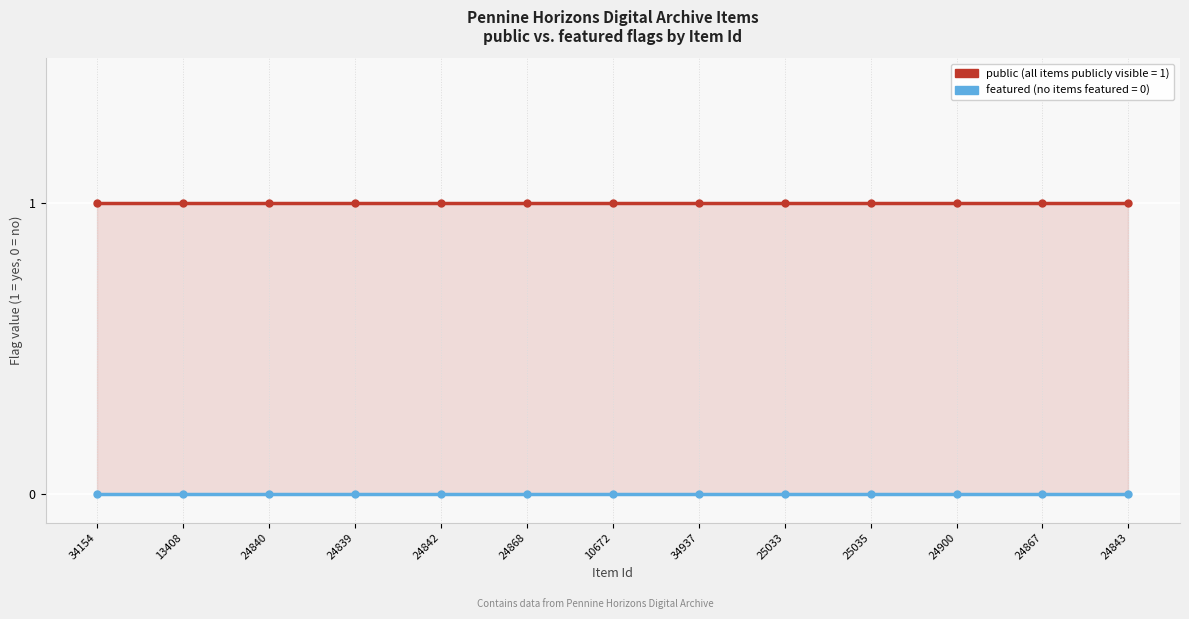

Rank the categories by public value from lowest to highest.

34154, 13408, 24840, 24839, 24842, 24868, 10672, 34937, 25033, 25035, 24900, 24867, 24843